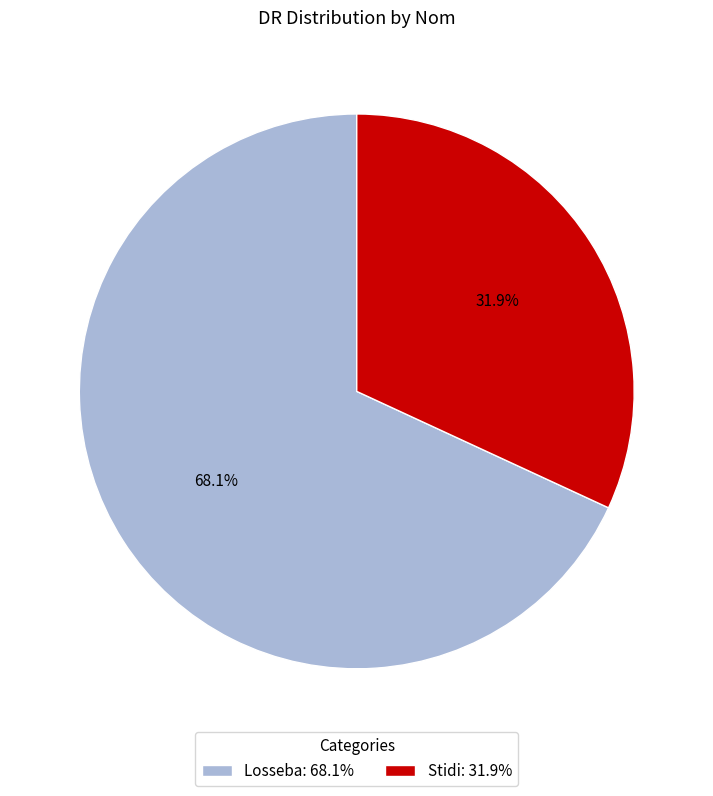

Which category has the biggest portion of the pie?

Losseba